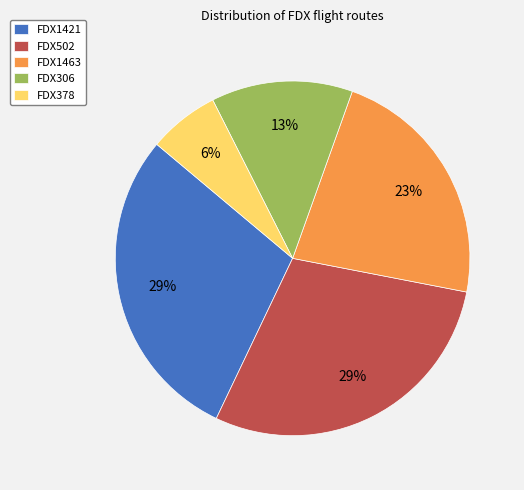

Do FDX378 and FDX306 together represent more than half of the pie?

No